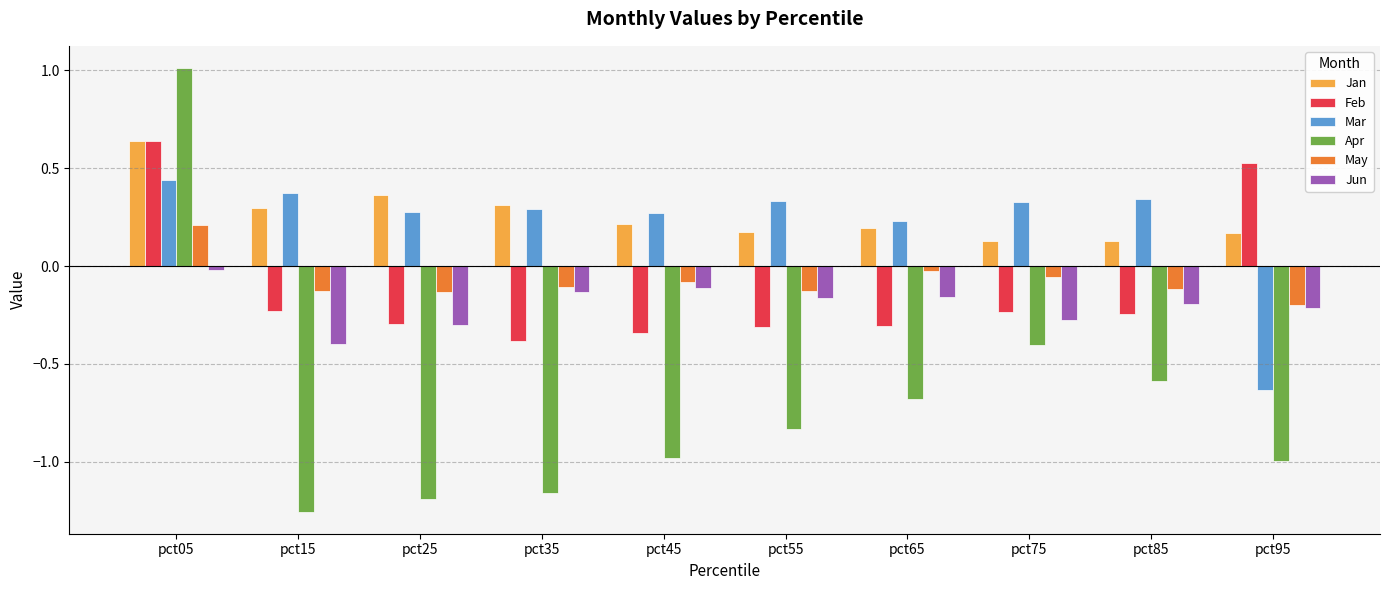

How many bars are there in each group?

6